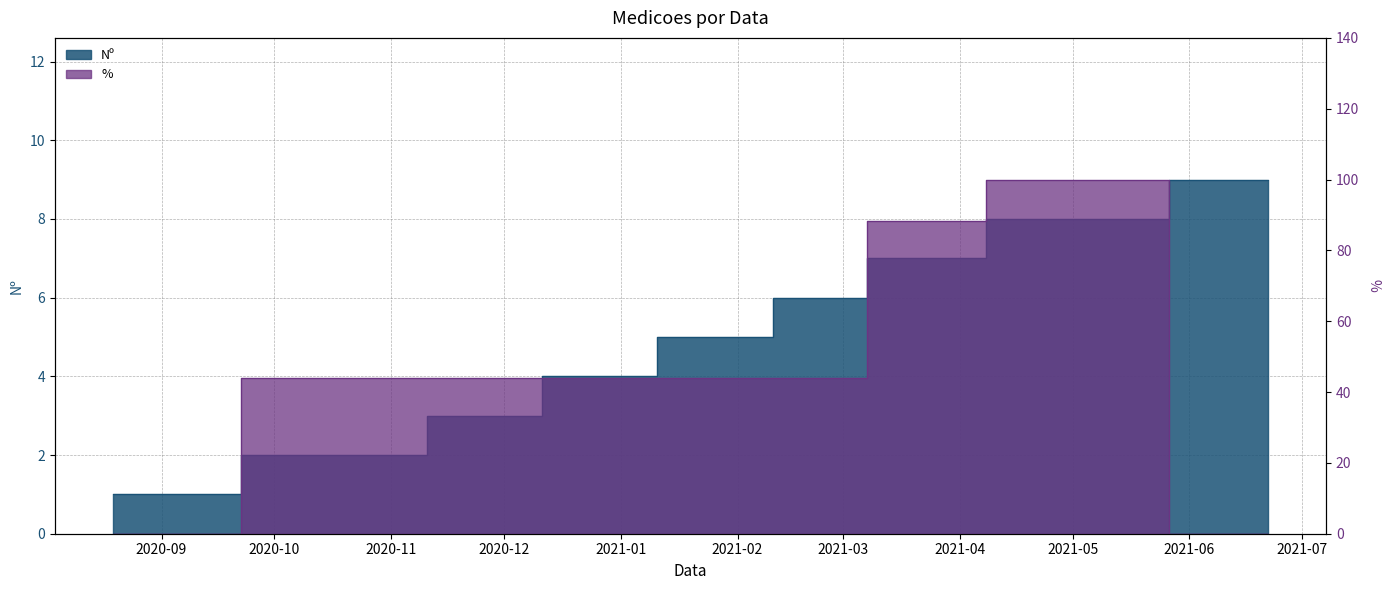

What is the difference between the Nº values at 26/10/2020 and 26/12/2020?

2.0